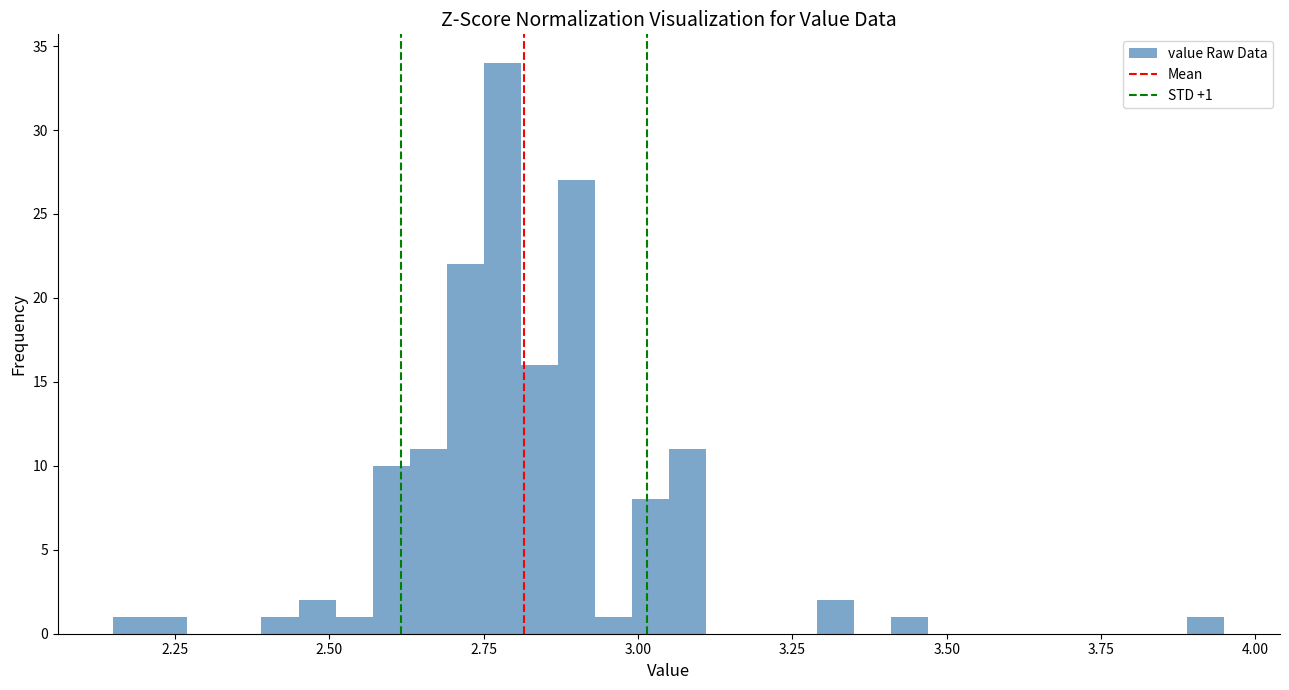

Read against the x-axis, roughly where is the centre of the tallest bar?

2.80